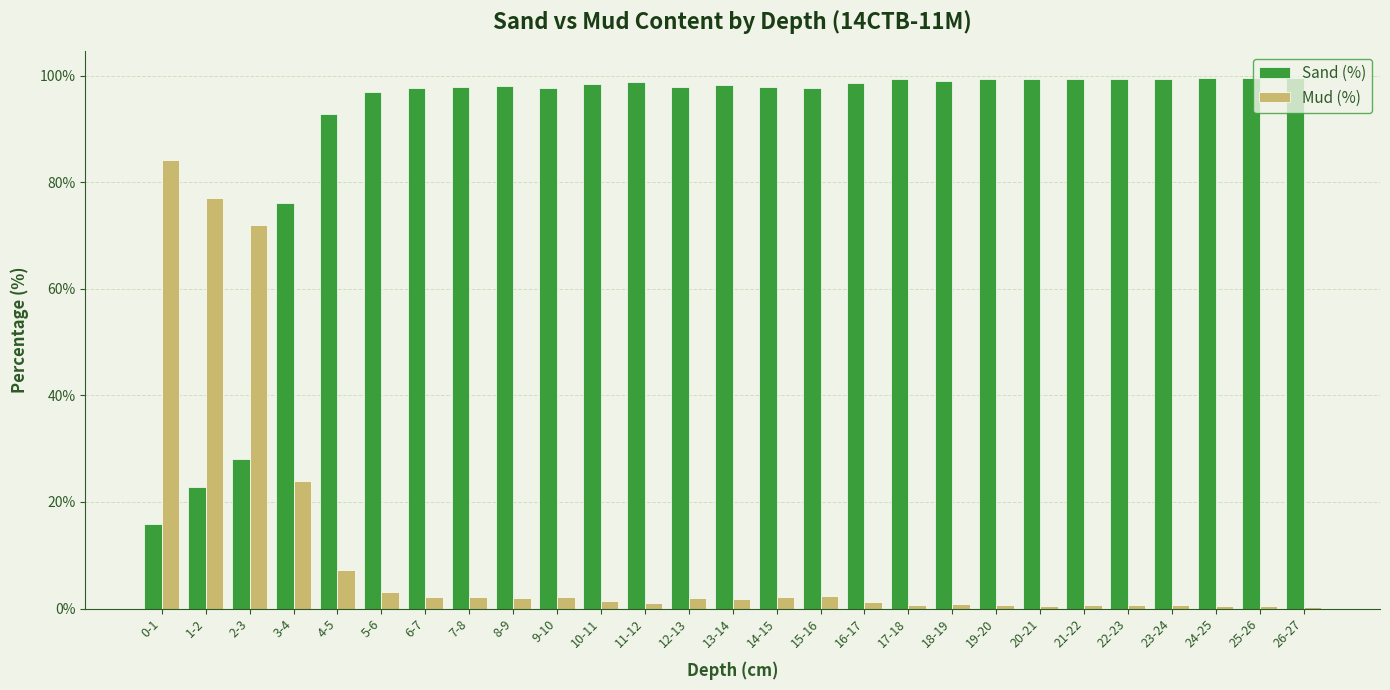

What is the total value across all series at 23-24?

100.0